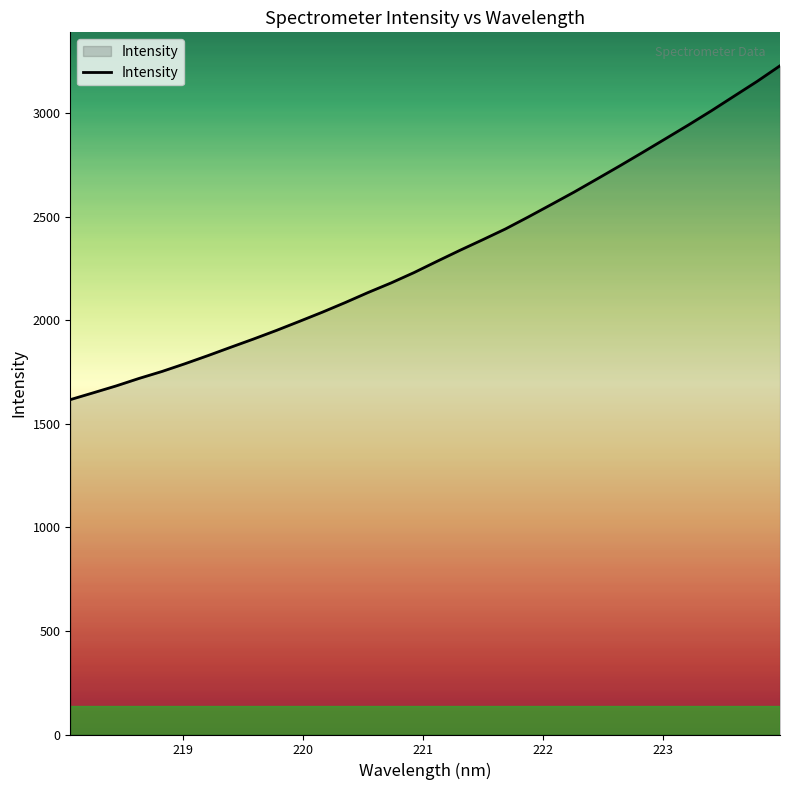

What is the smallest value displayed?

1617.6